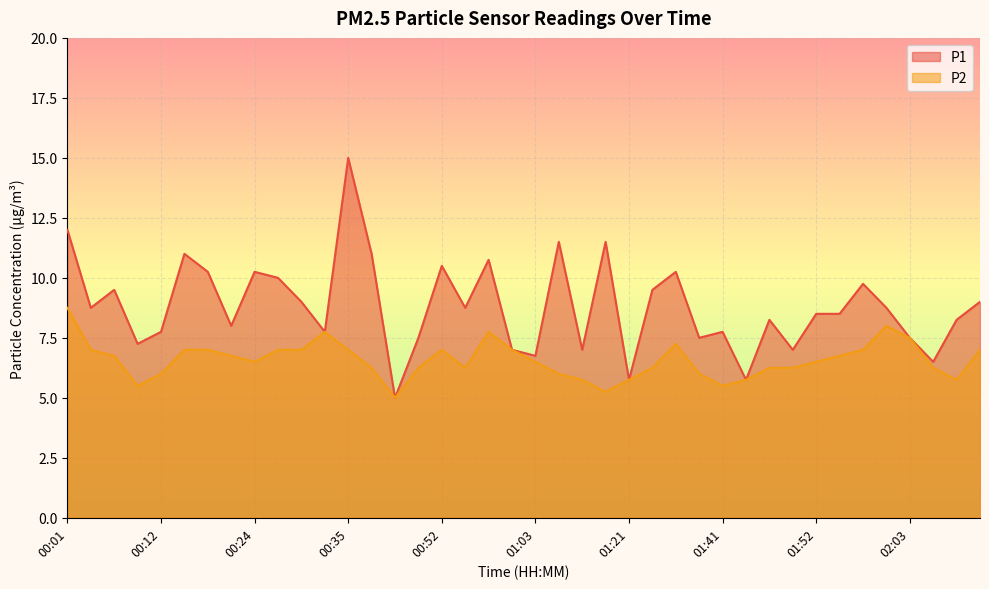

What is the spread (max minus min) of values at 00:35?

8.0